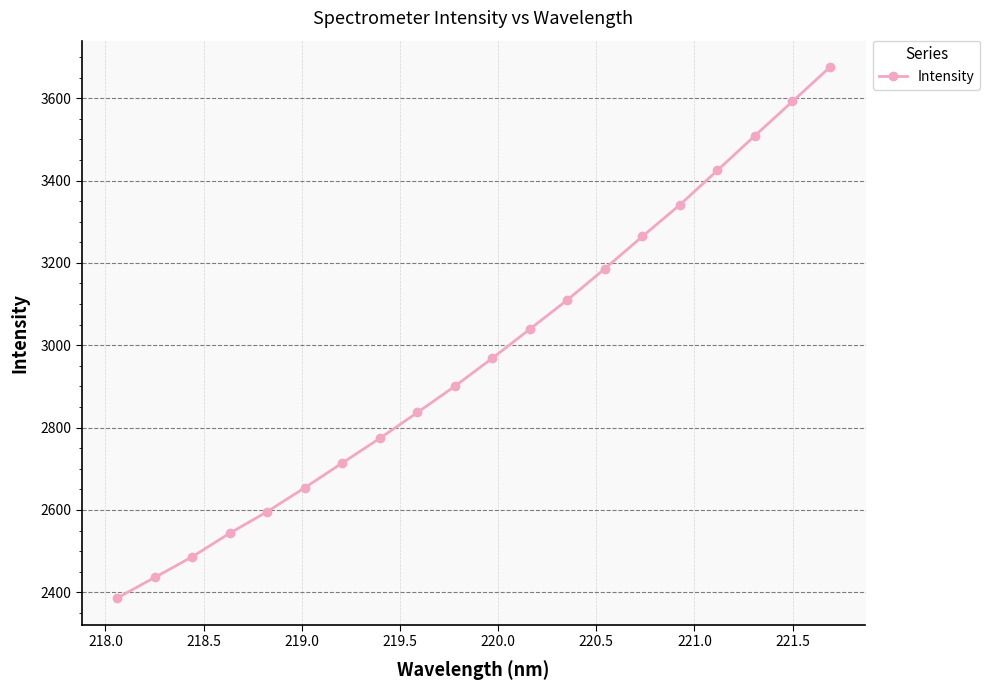

What is the greatest value displayed?

3675.3